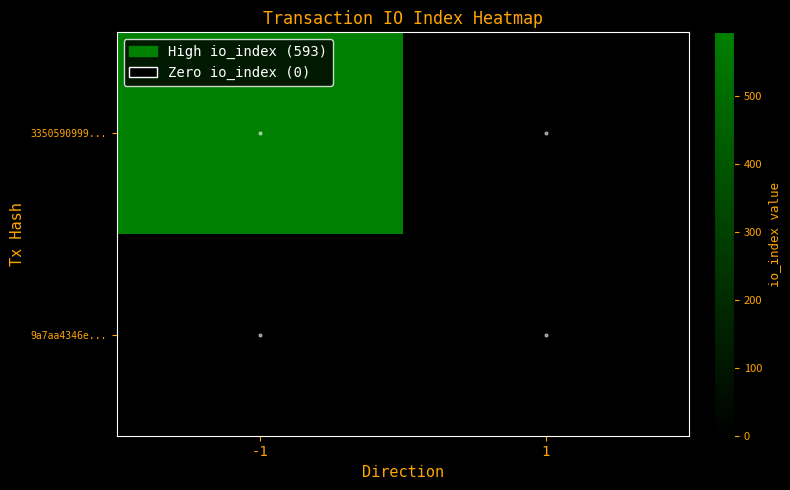

Which has a higher value, -1 or 1?

-1